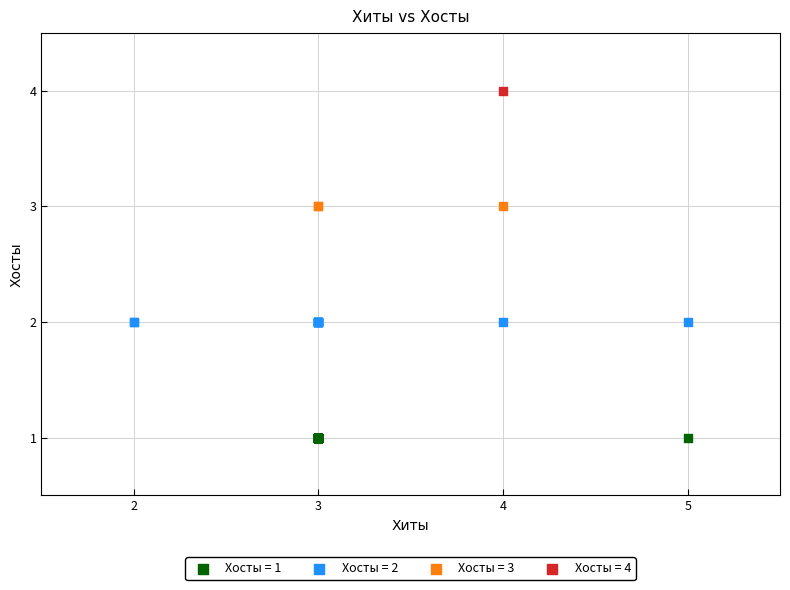

Which series contains the highest Y value?

Хосты = 4